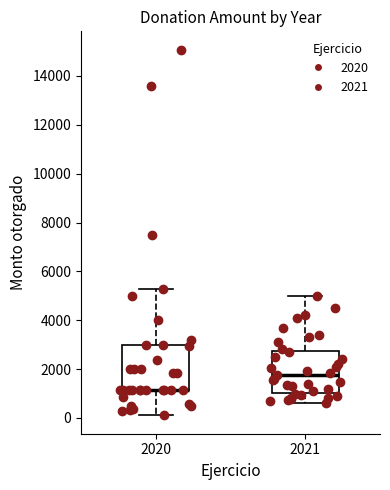

Reading left to right, transcribe this box plot: for each box, give where its median line is, the range the box spans, and where its two whiskers end, as read against the y-axis. The values are not printed on the chart, so give them approximately, as read against the axis.

2020: median 1200 (drawn on the box's lower edge), box 1200 to 3000, whiskers 200 to 5200
2021: median 1800, box 1000 to 2800, whiskers 600 to 5000